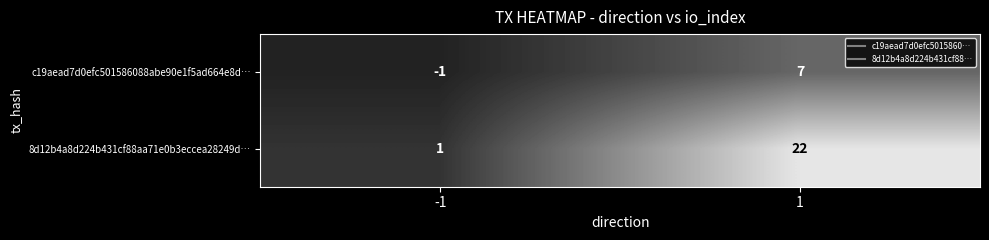

List the series in order of their overall mean, lowest first.

c19aead7d0efc501586088abe90e1f5ad664e8d…, 8d12b4a8d224b431cf88aa71e0b3eccea28249d…